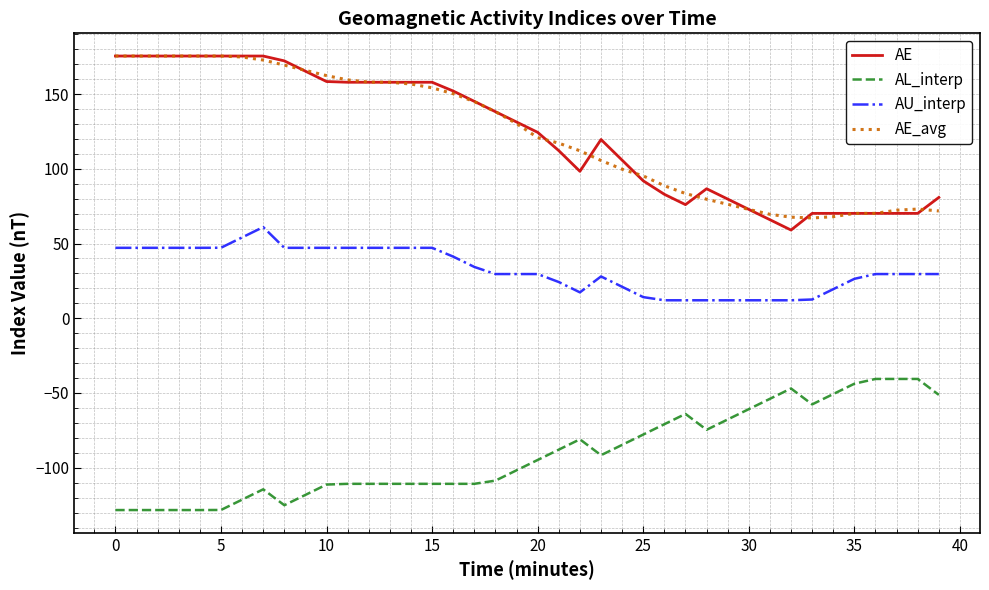

Which series has the widest spread of values?

AE